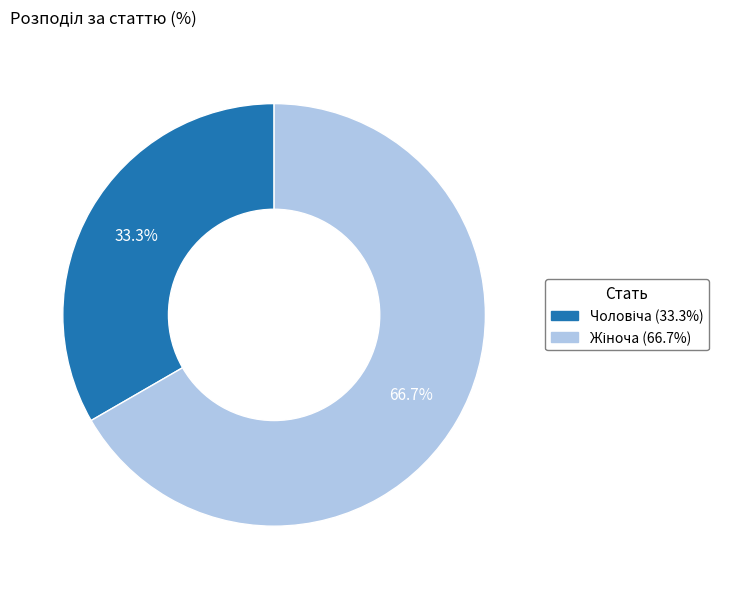

How many segments does this pie chart have?

2